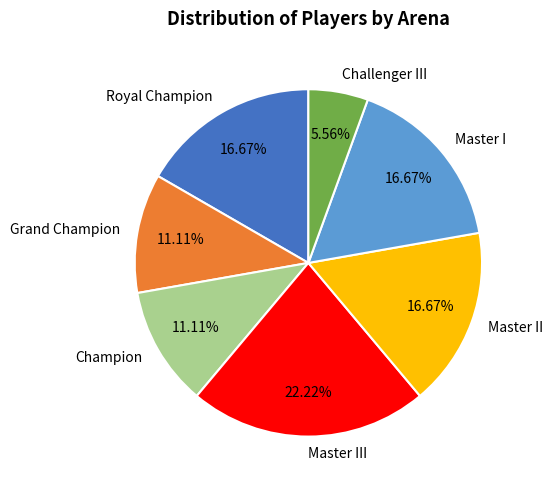

To the nearest percent, what is the difference between the Challenger III and Master I slice percentages?

11%